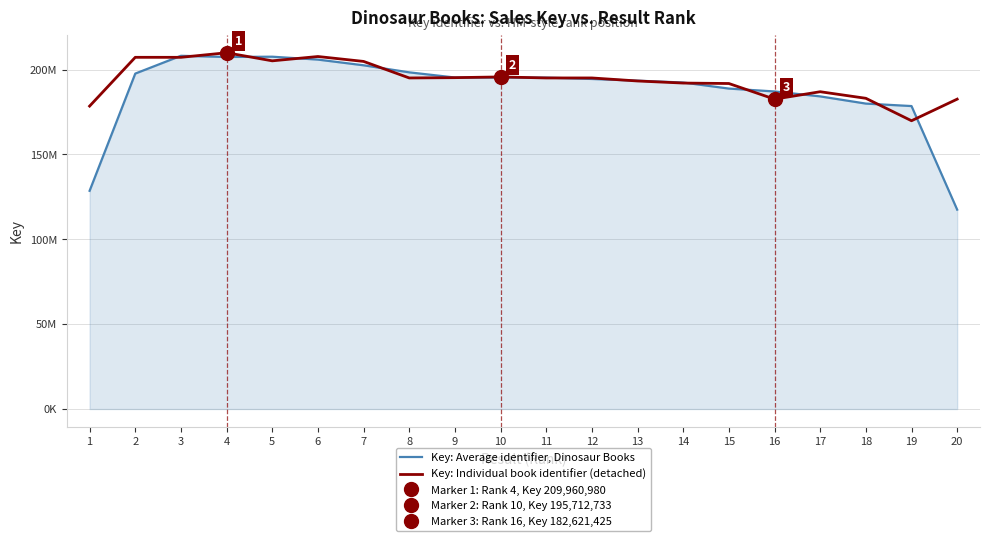

What is the difference between the maximum and minimum values in the Key: Individual book identifier (detached) series?

40070019.0